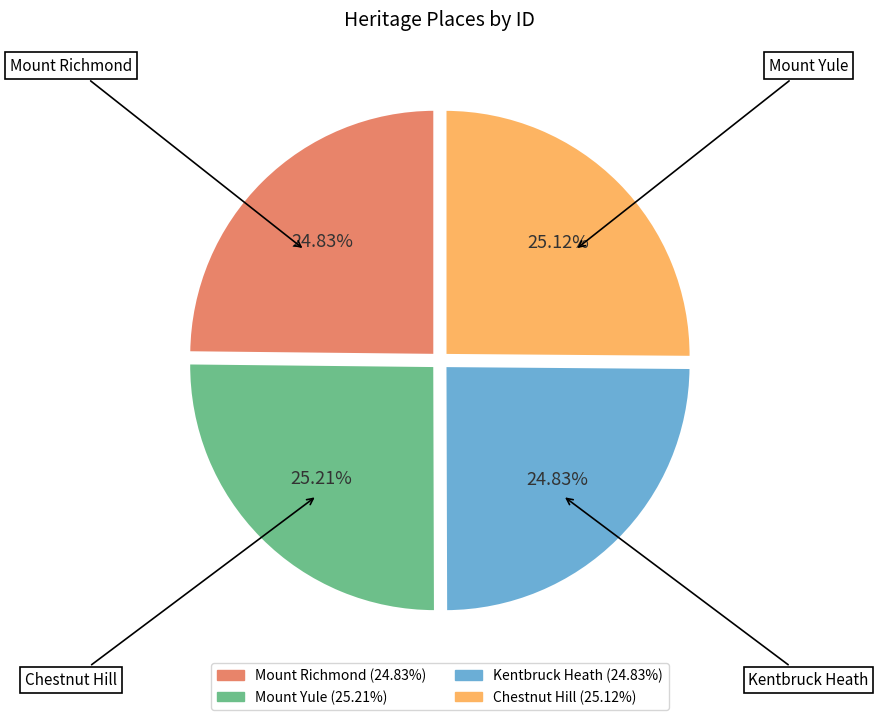

Is there a majority slice in this chart?

No